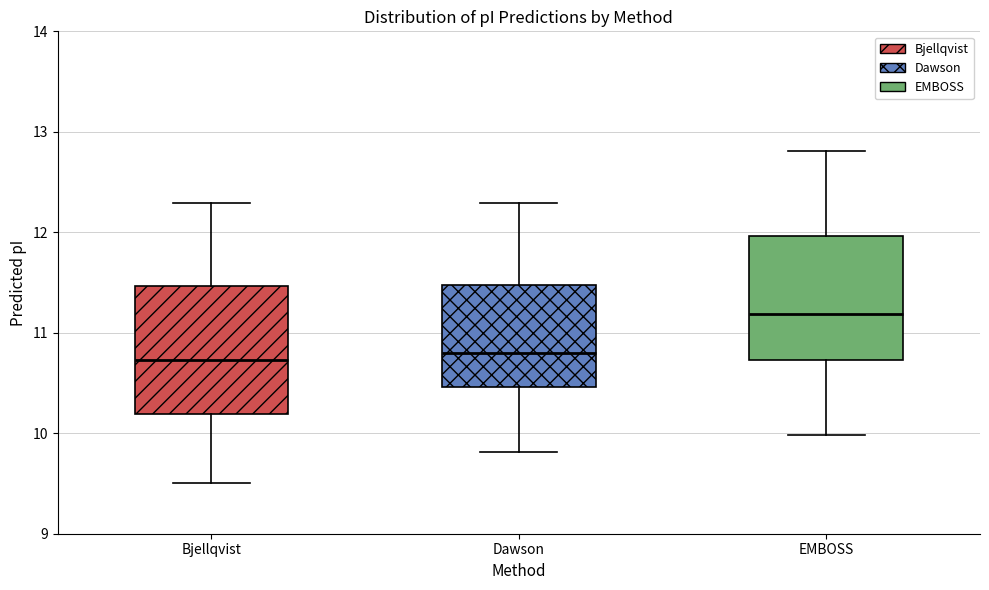

Reading left to right, read every box against the y-axis: the position of its median line, the range the box covers, and the ends of its whiskers. The values are not printed on the chart, so give them approximately, as read against the axis.

Bjellqvist: median 10.7, box 10.2 to 11.5, whiskers 9.5 to 12.3
Dawson: median 10.8, box 10.5 to 11.5, whiskers 9.8 to 12.3
EMBOSS: median 11.2, box 10.7 to 12.0, whiskers 10.0 to 12.8